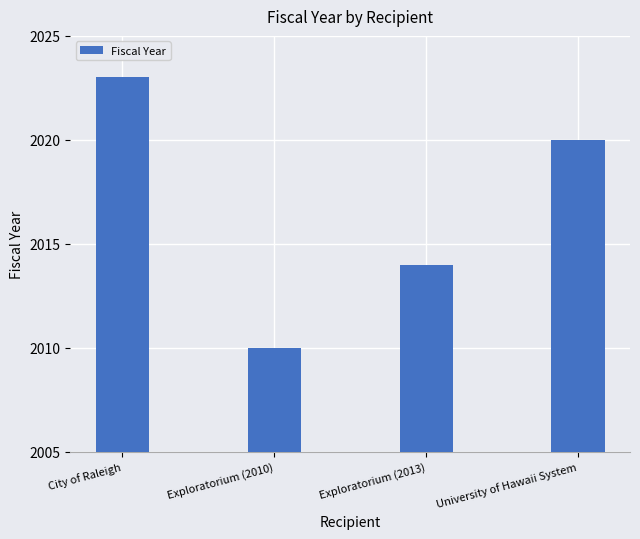

What is the value of the 1st bar from the left?

2023